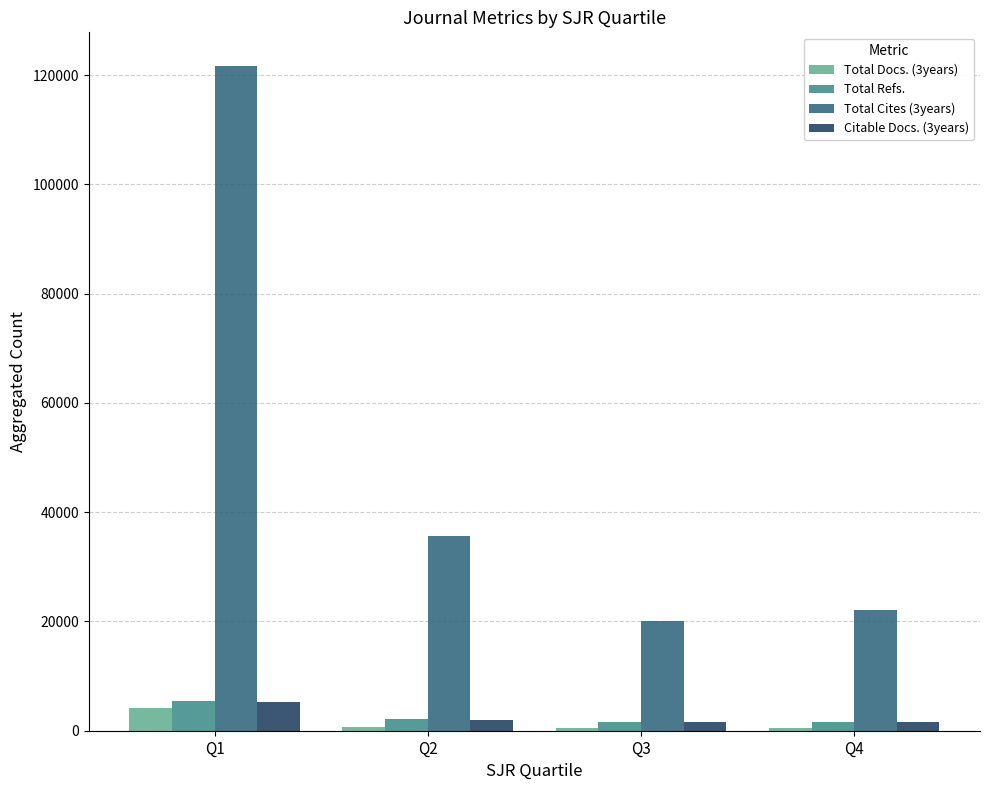

What is the difference between the maximum and minimum values in the Total Refs. series?

3793